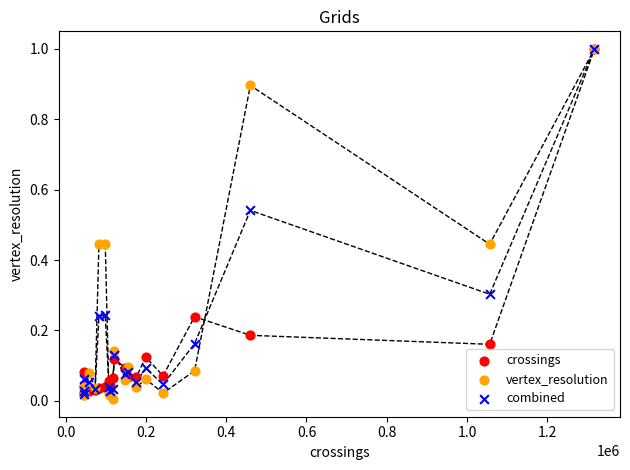

Which series has the largest Y range (max minus min)?

vertex_resolution